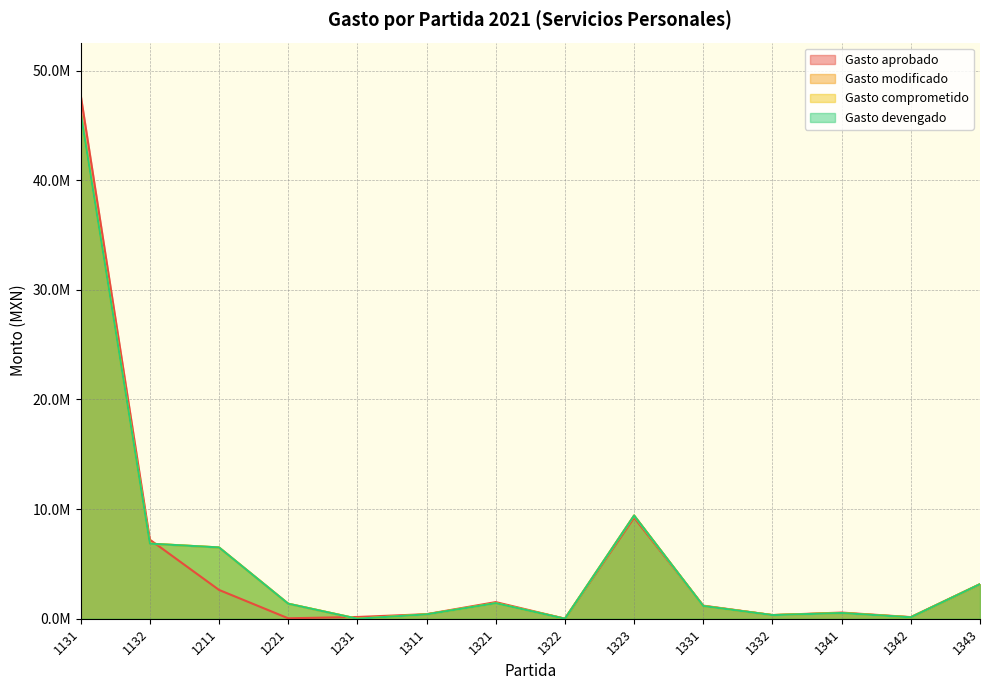

How many intersections are there between Gasto comprometido and Gasto aprobado?

4